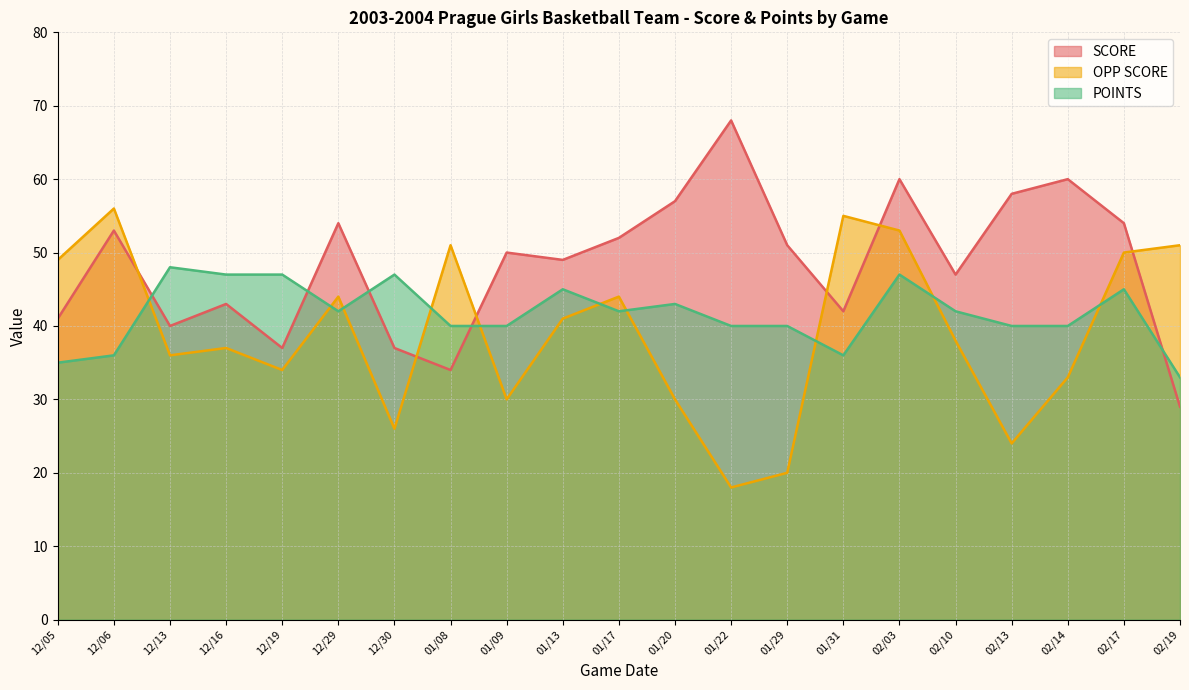

What is the value of the SCORE point at the 16th from the left?

60